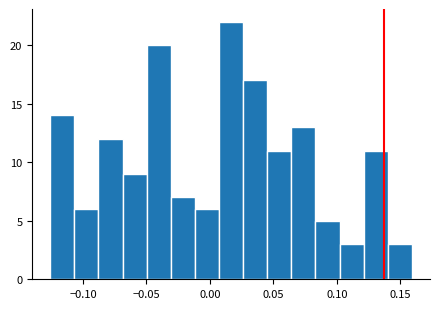

Around what value on the x-axis is the tallest bar? Give the approximate position of its centre, as read against the axis.

0.015